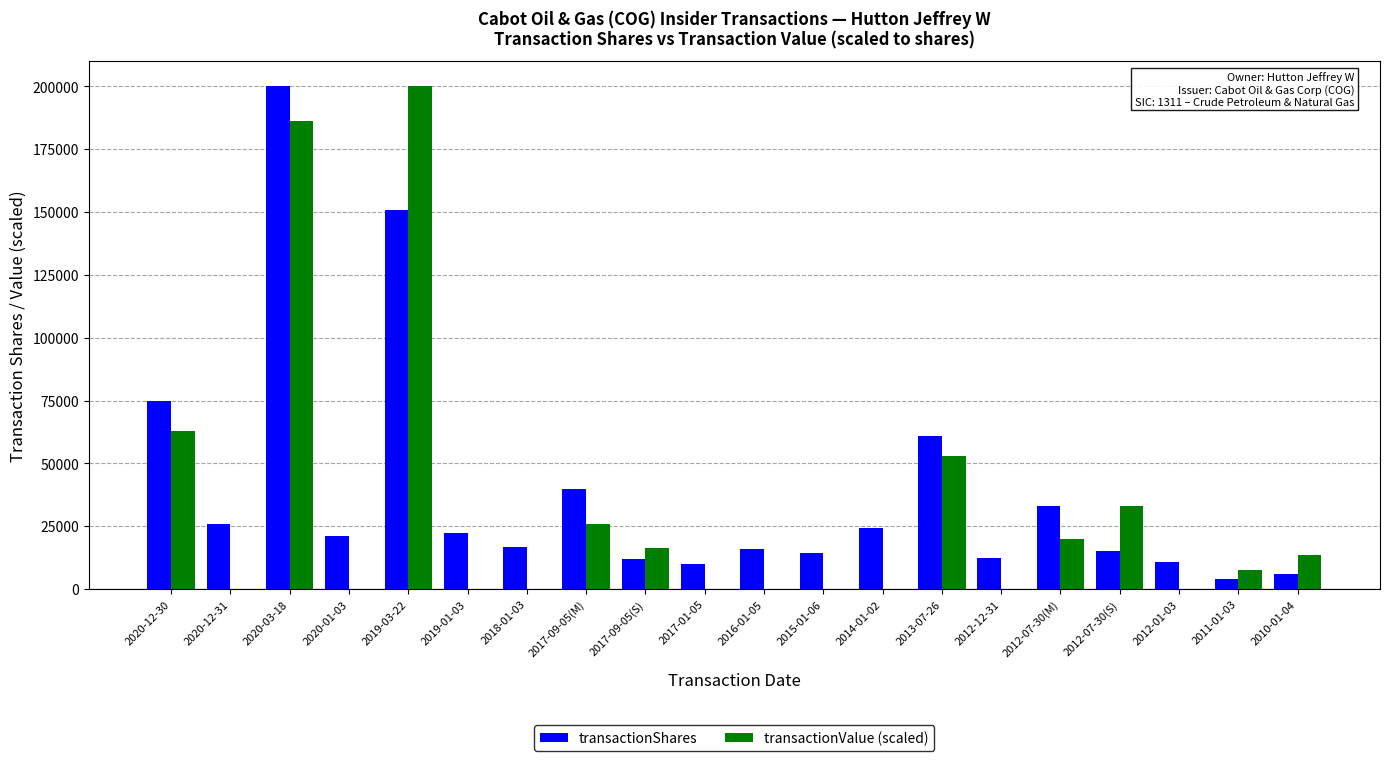

How many values in the transactionValue (scaled) series exceed 7416?

10